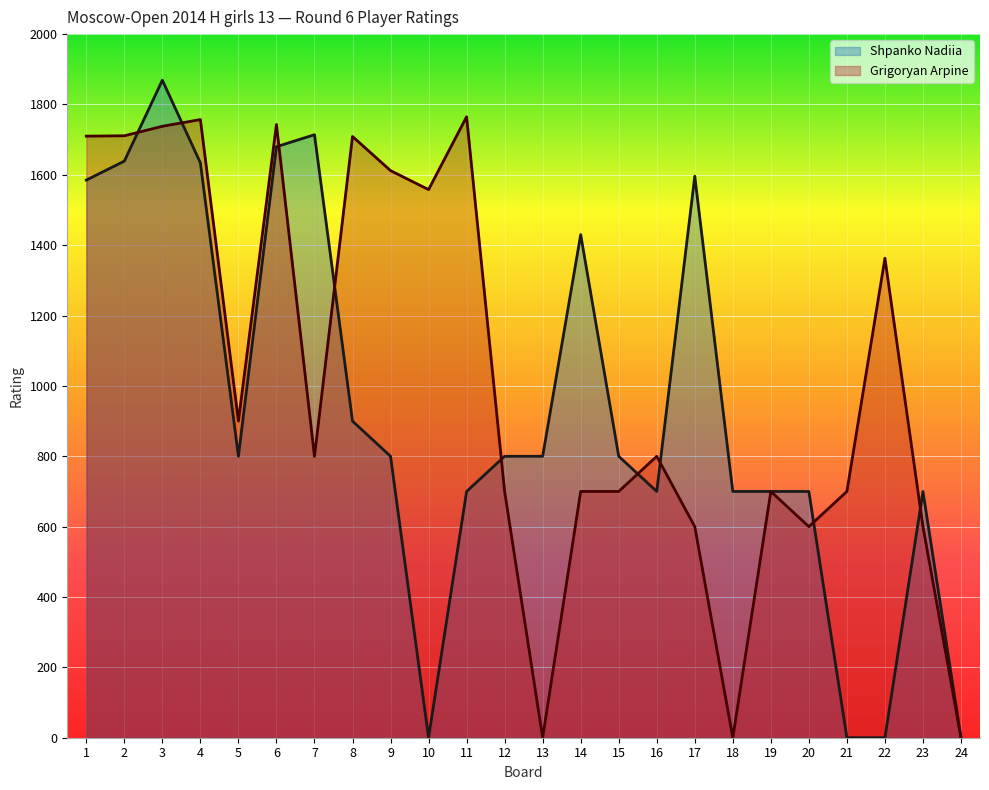

List the series in order of their peak value, highest first.

Shpanko Nadiia, Grigoryan Arpine